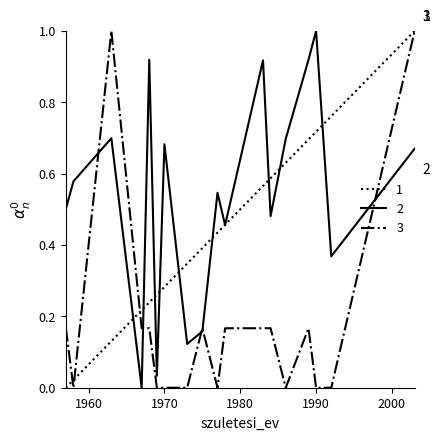

What is the highest value of the 2 series?

1.0